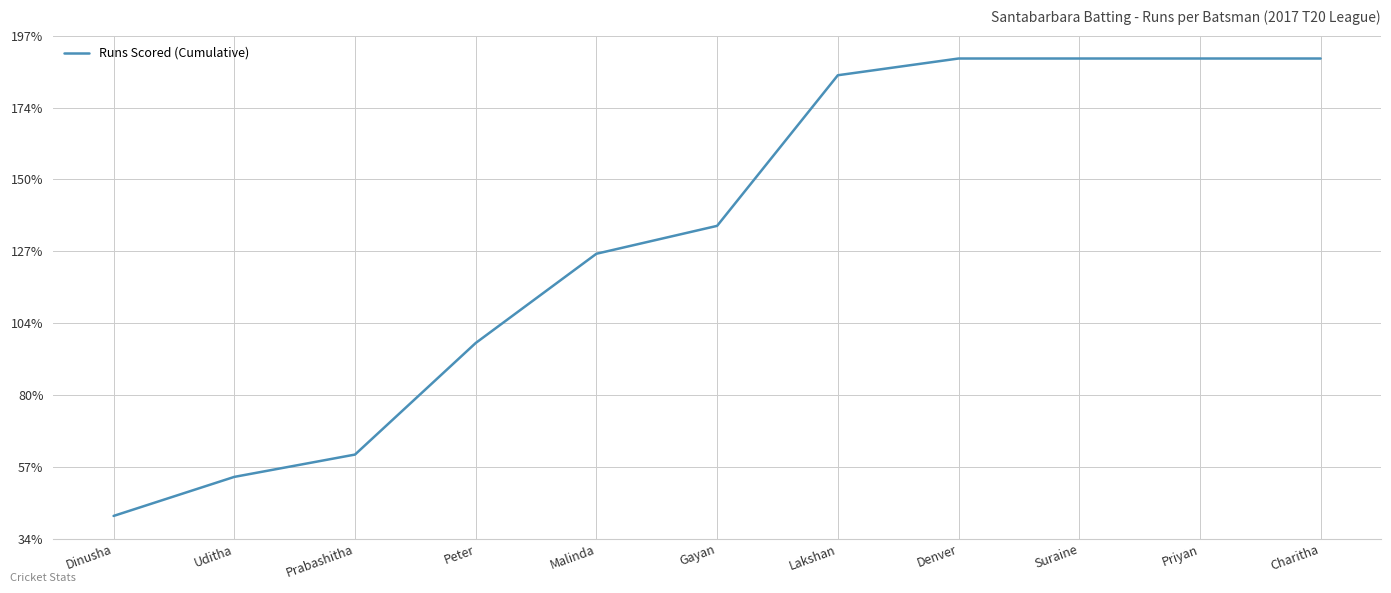

Does the chart have visible grid lines?

Yes